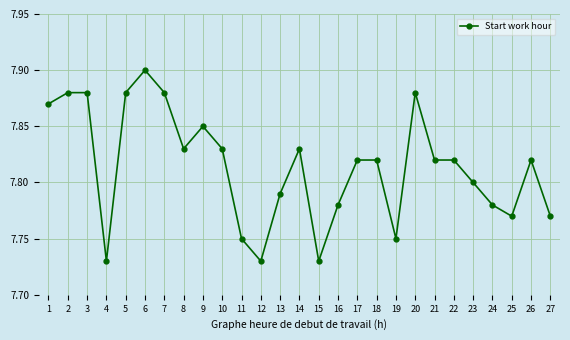

Which category has the highest value across all series?

6